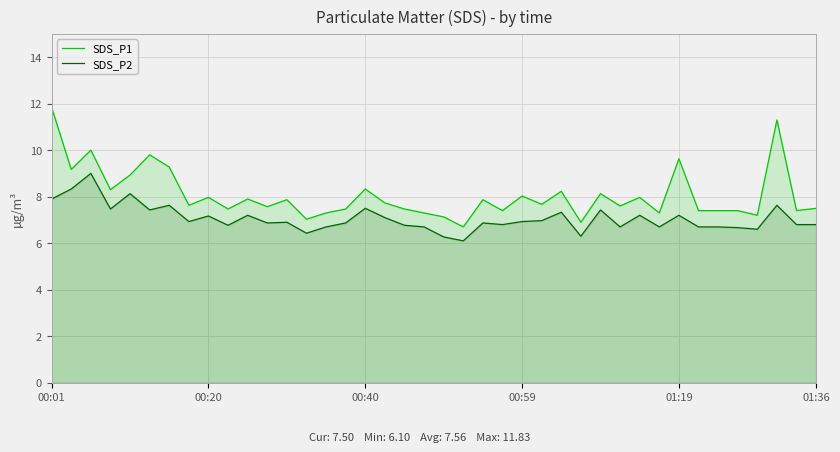

Which series has the widest spread of values?

SDS_P1